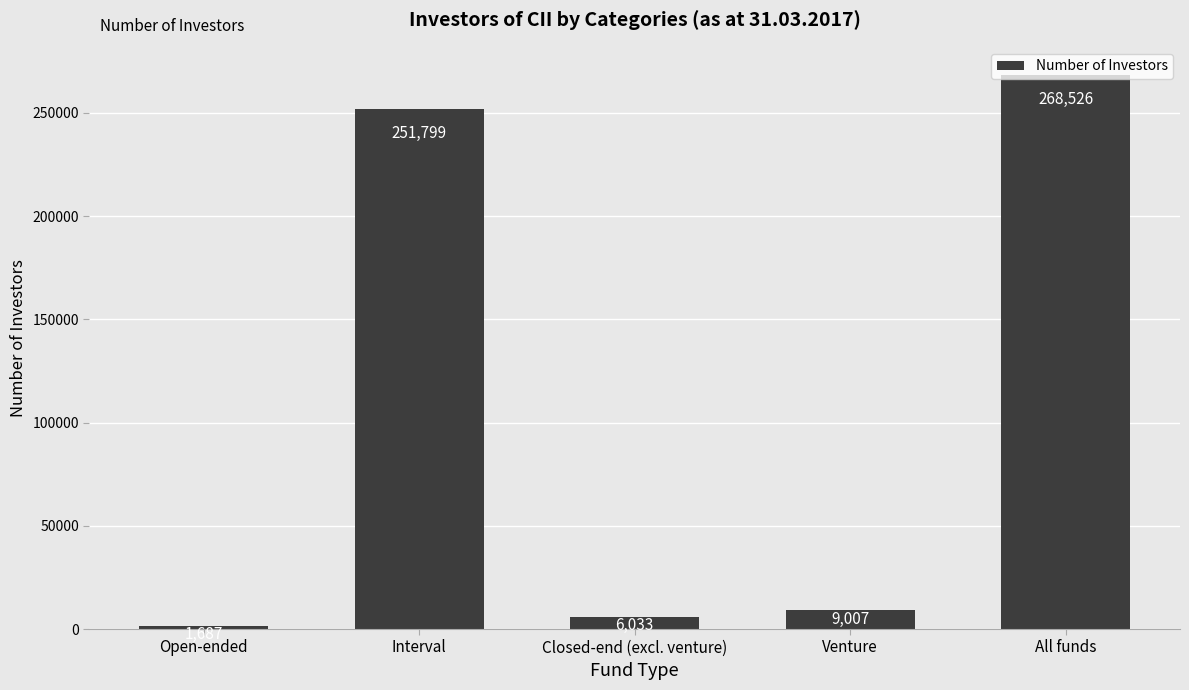

Does the chart contain any negative values?

No